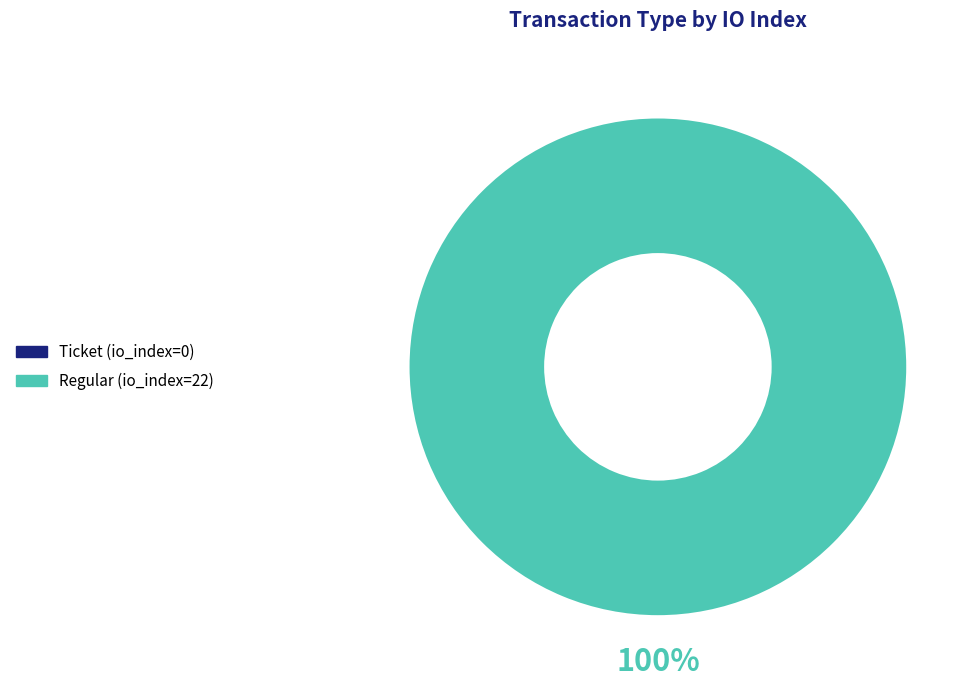

To the nearest percent, what is the combined percentage of Regular (io_index=22) and Ticket (io_index=0)?

100%